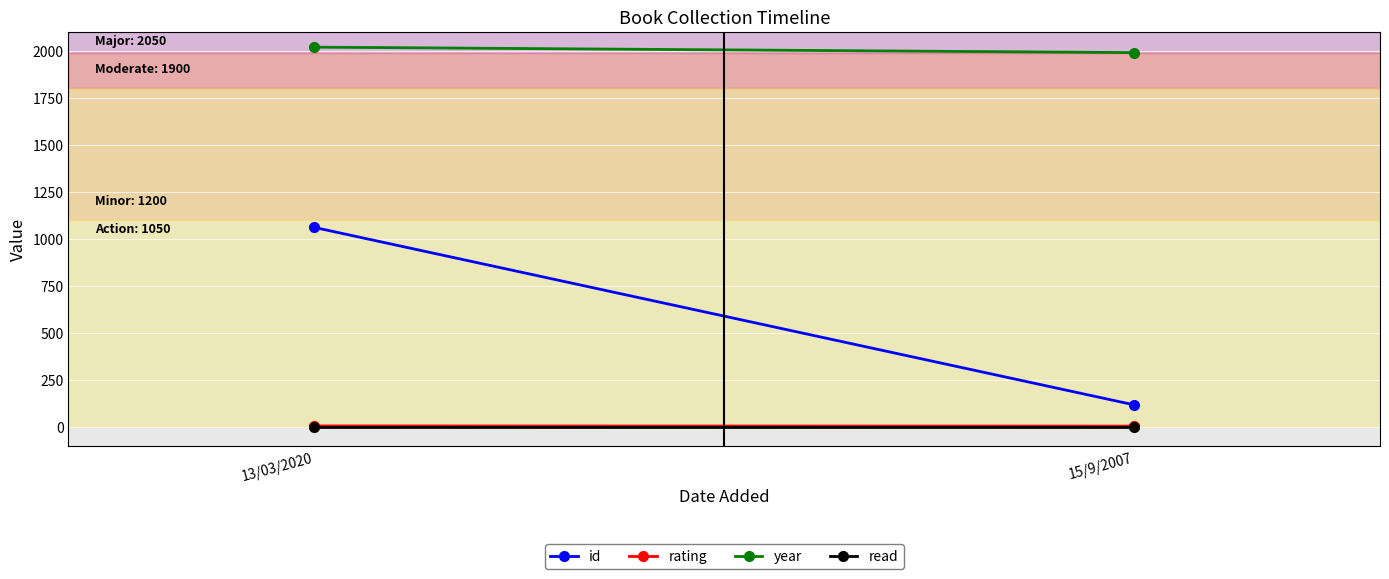

What is the label of the 2nd point from the left?

15/9/2007